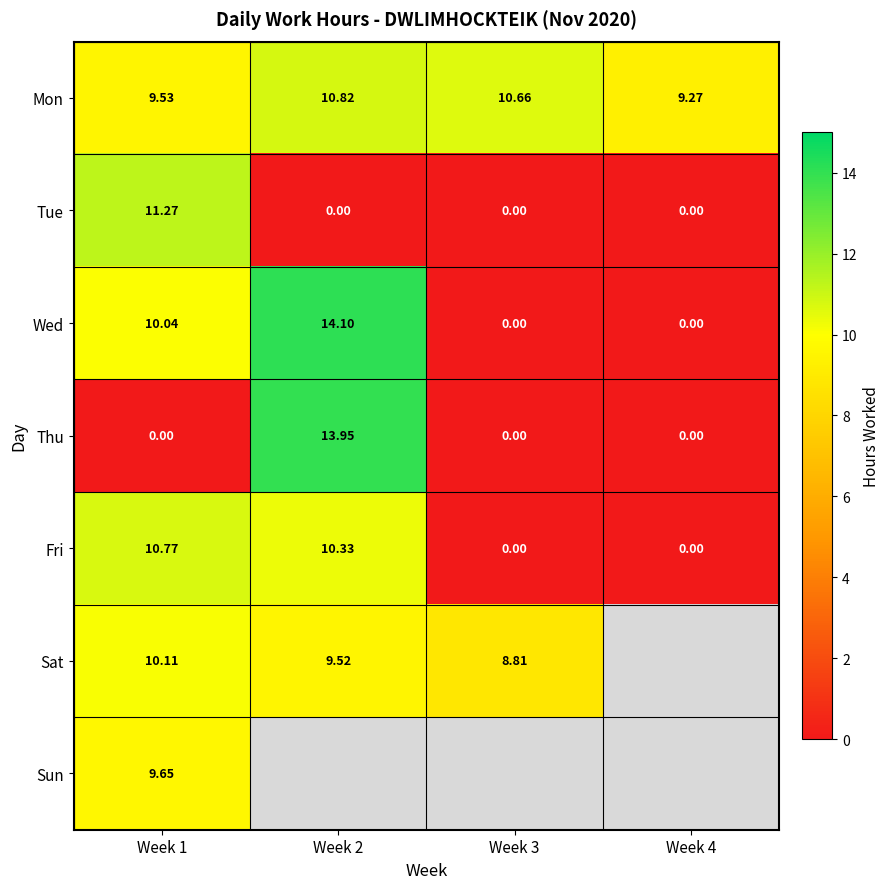

Where is Mon nearest to the value 10?

Week 1